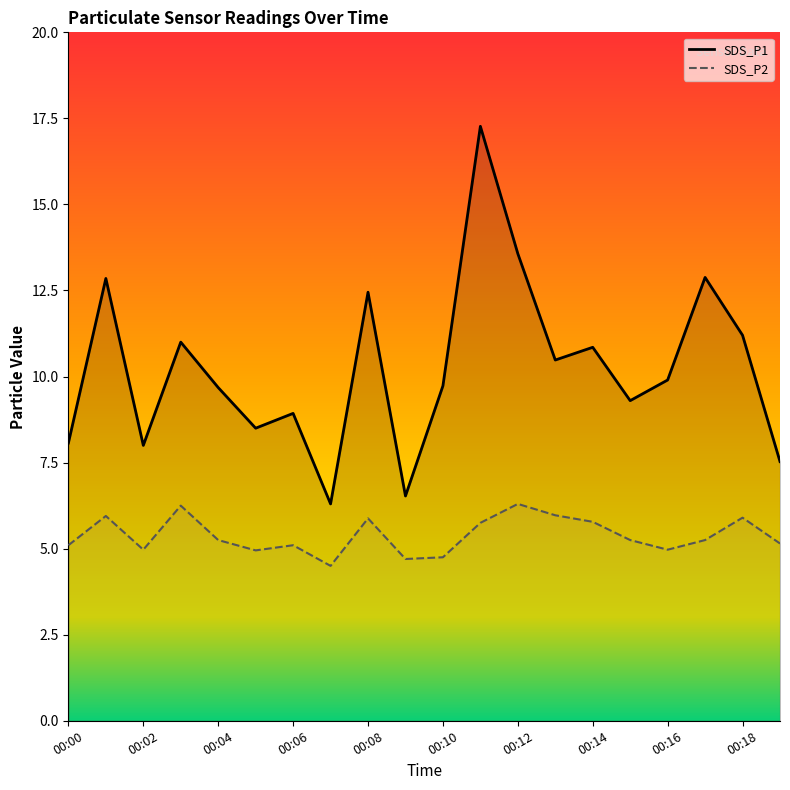

Which series has the largest total across all categories?

SDS_P1